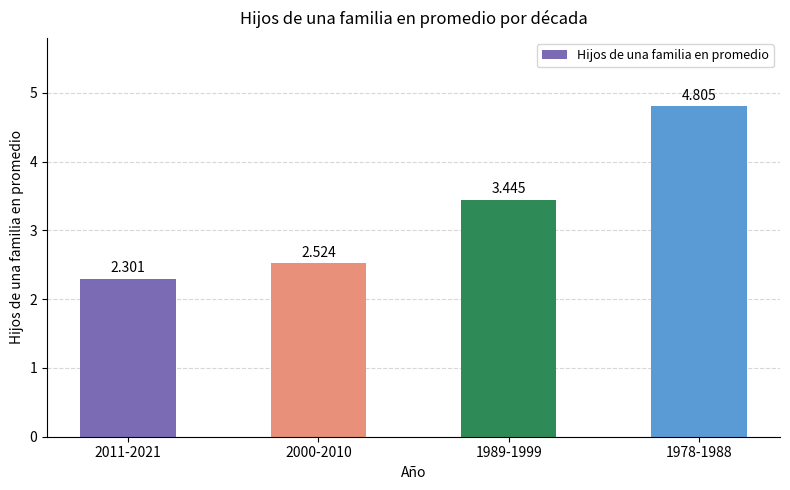

Which has a higher value, 2011-2021 or 1978-1988?

1978-1988